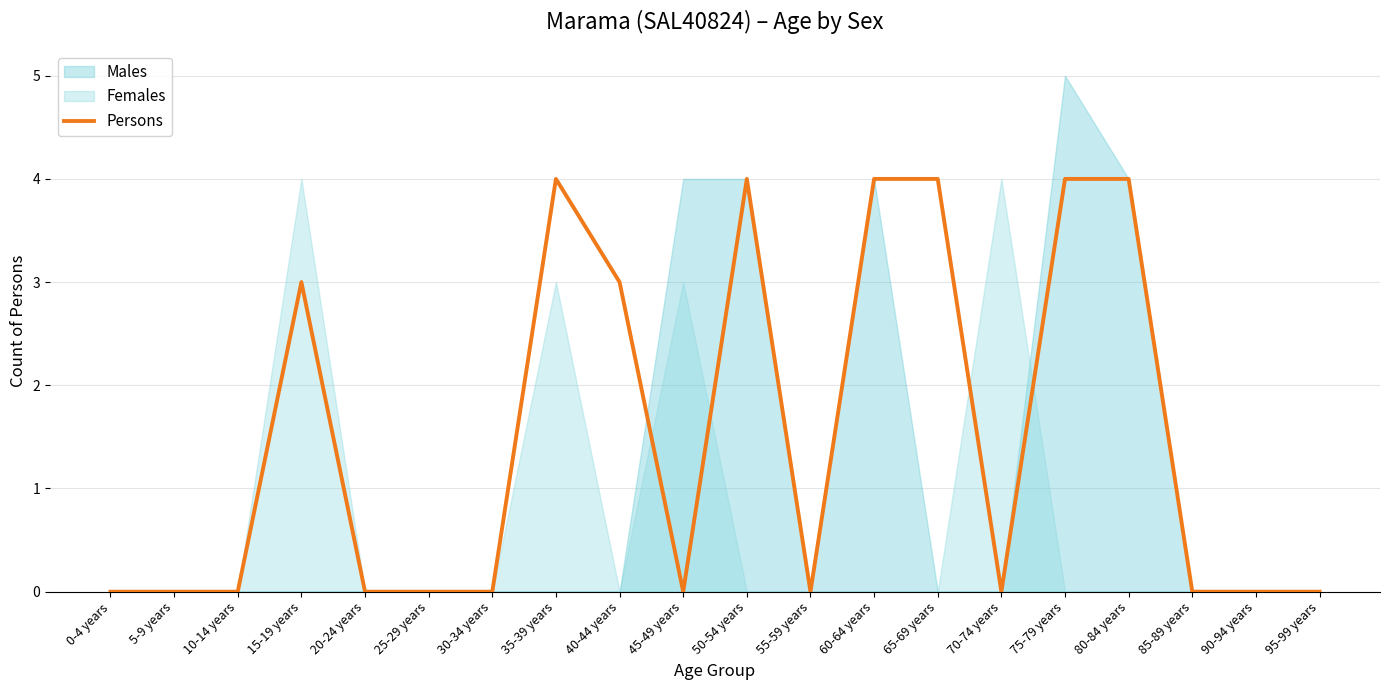

What is the average value?

2